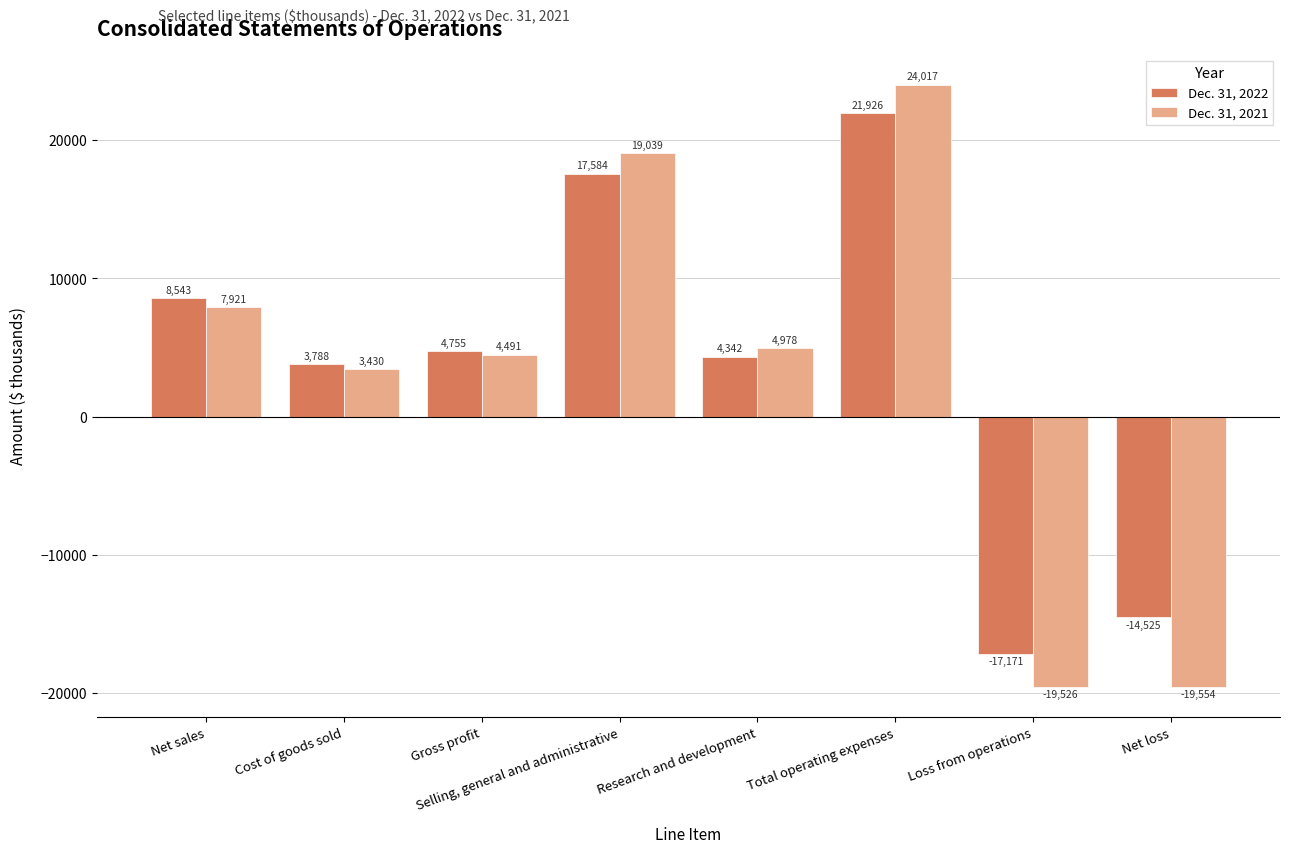

How many data points does each series have?

8